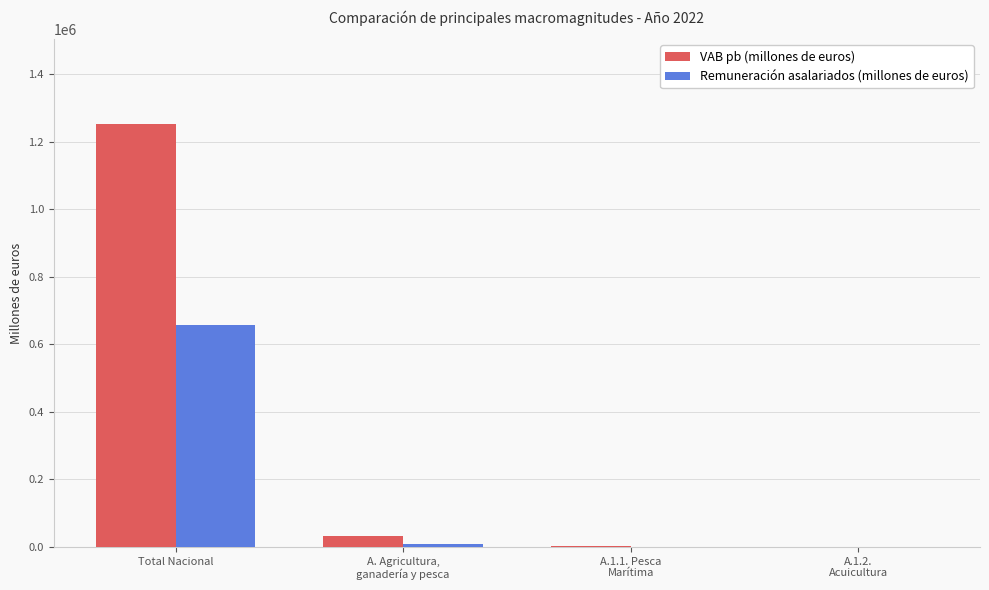

At which category is the sum across all series the highest?

Total Nacional